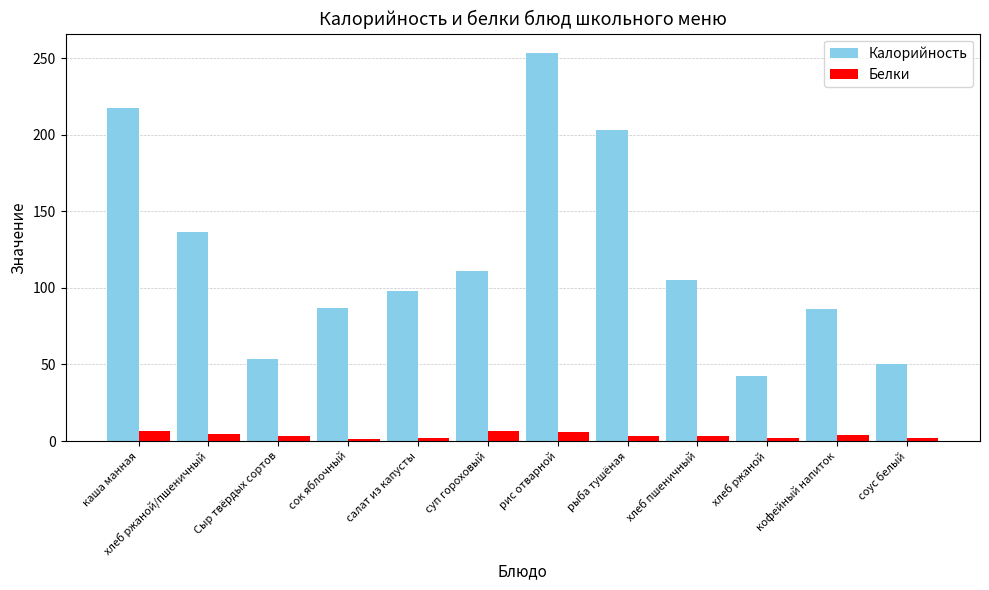

How many series are shown in this chart?

2